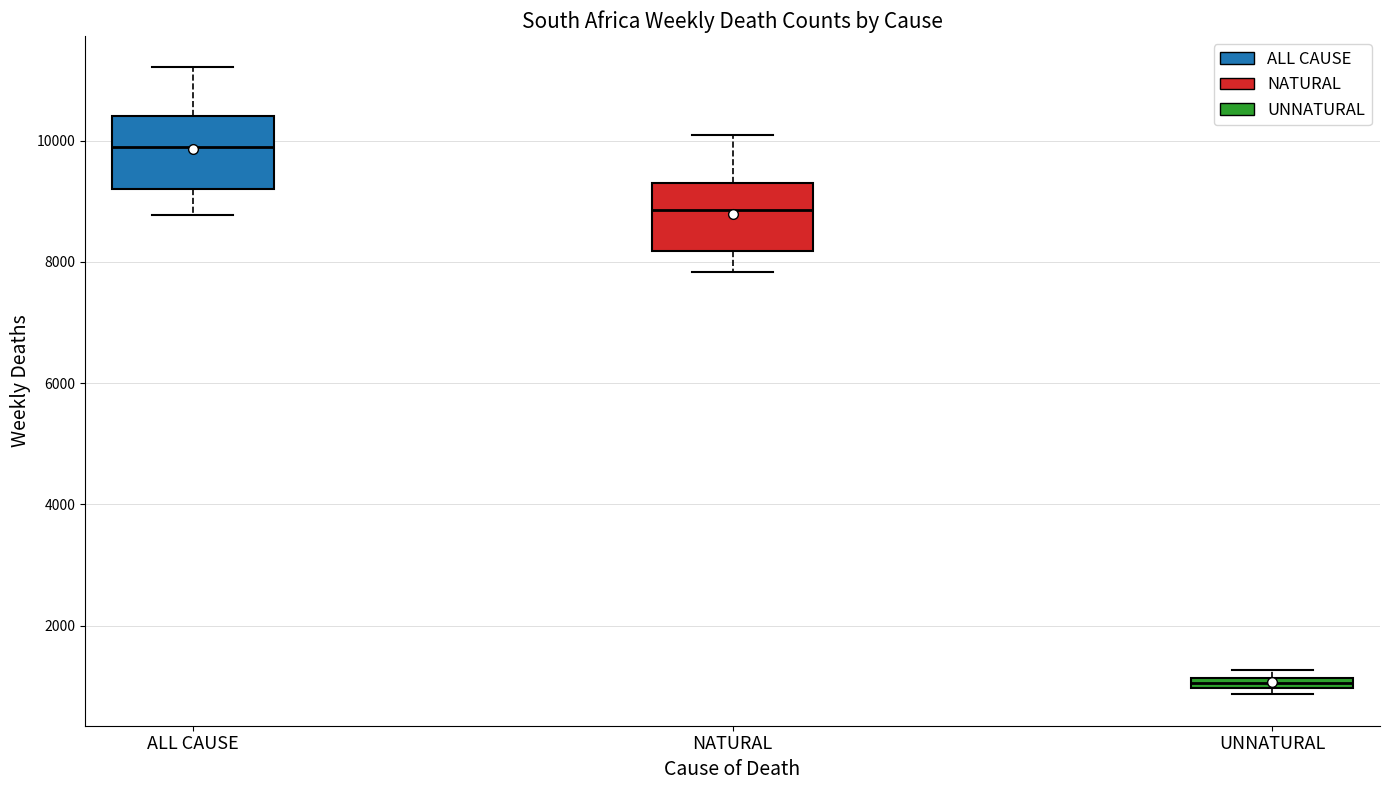

Which box has the lowest median line?

UNNATURAL